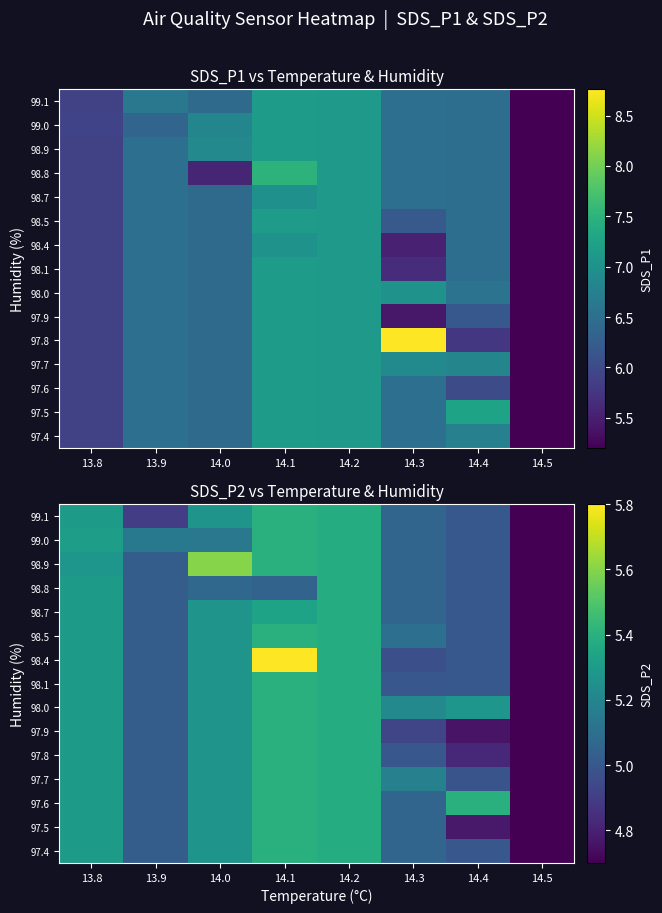

At which category does the chart reach its minimum across all series?

14.5